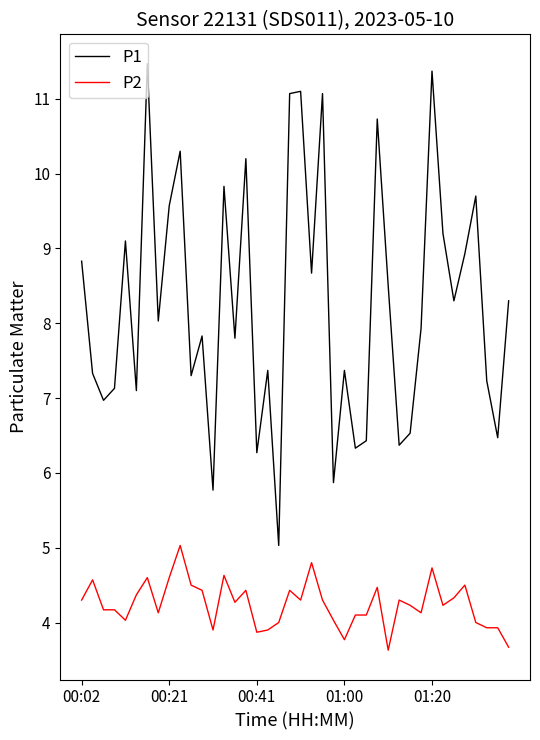

List the series in order of their overall mean, highest first.

P1, P2